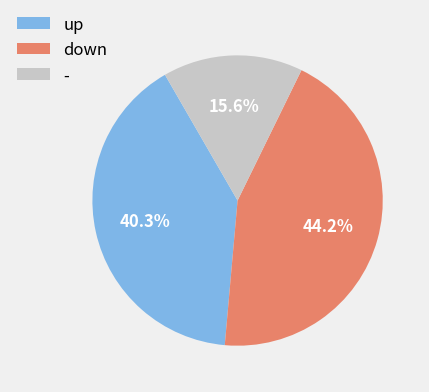

To the nearest percent, what is the combined percentage of up and down?

84%